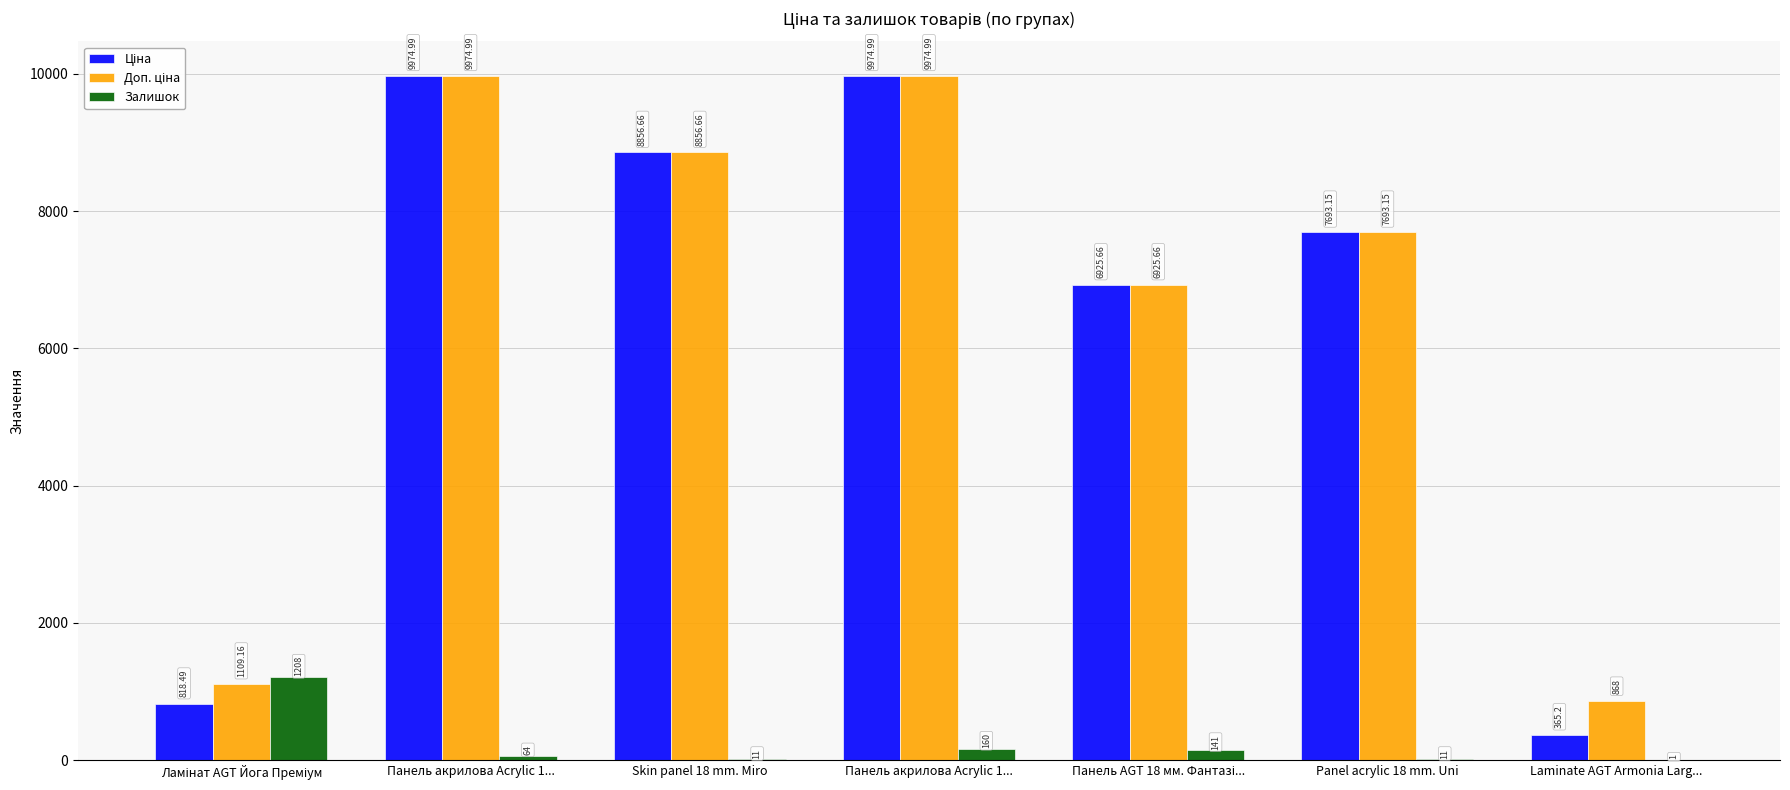

How many series are shown in this chart?

3